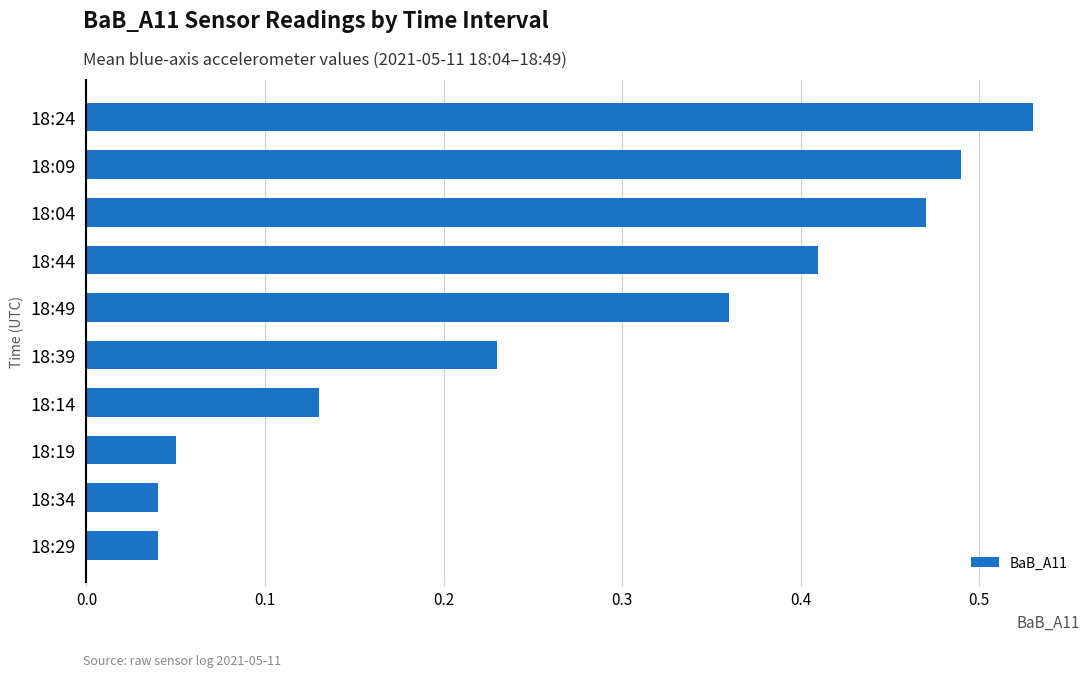

True or false: the data shows 0.9 at 18:09.

False